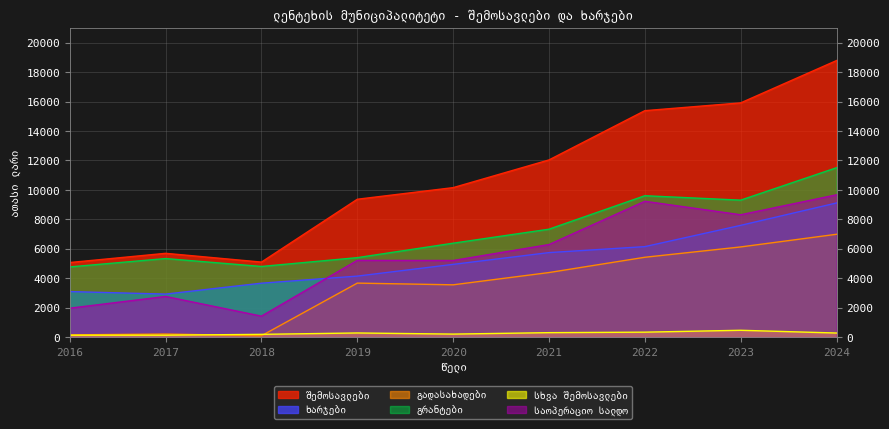

What is the highest value of the სხვა შემოსავლები series?

472.2